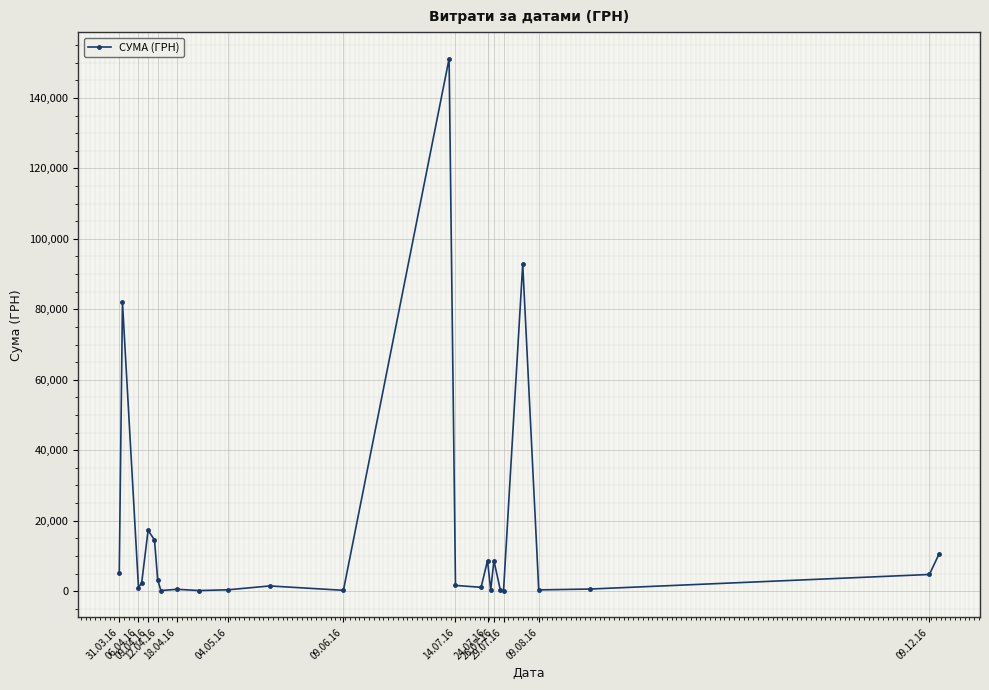

How many values exceed 1631?

13